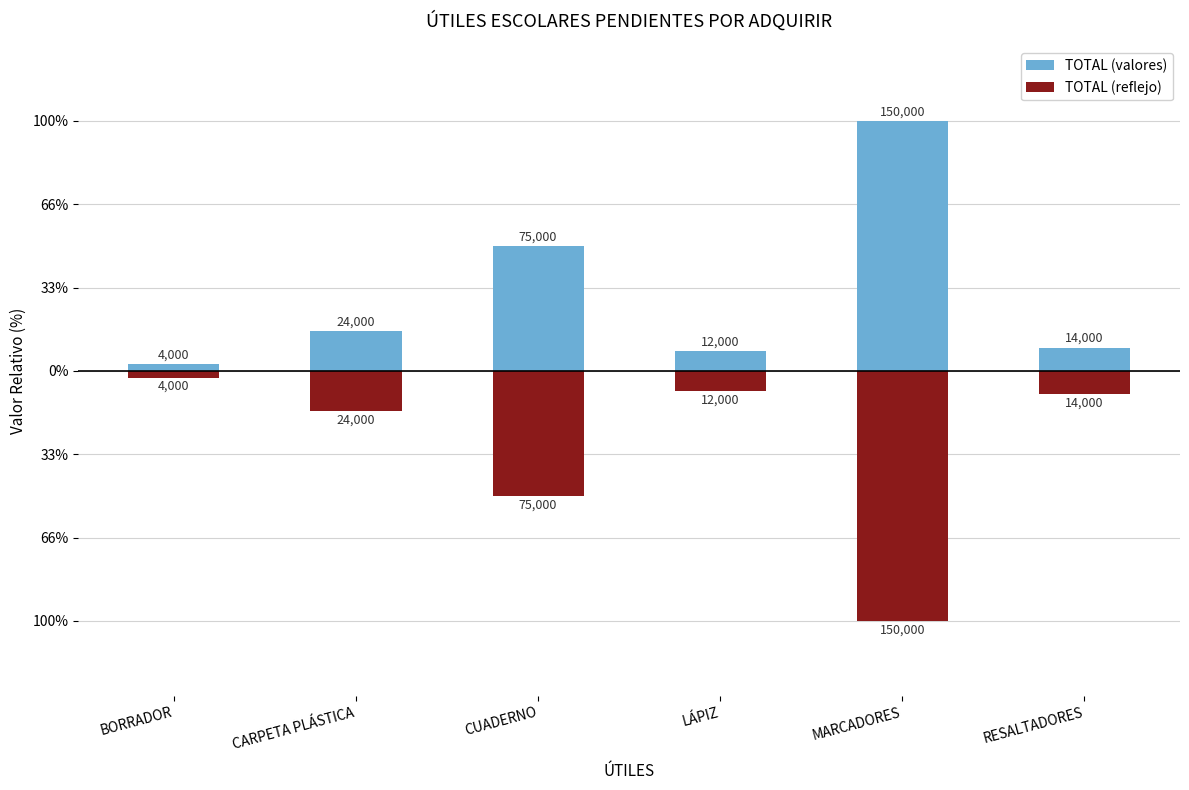

How many categories are shown in the chart?

6